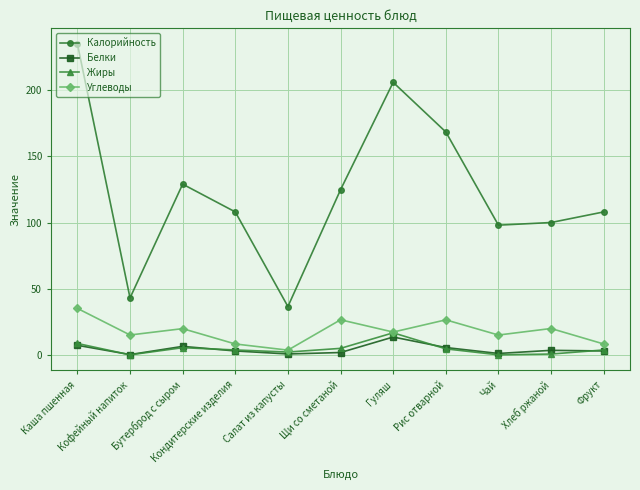

What is the maximum value for Калорийность?

235.0